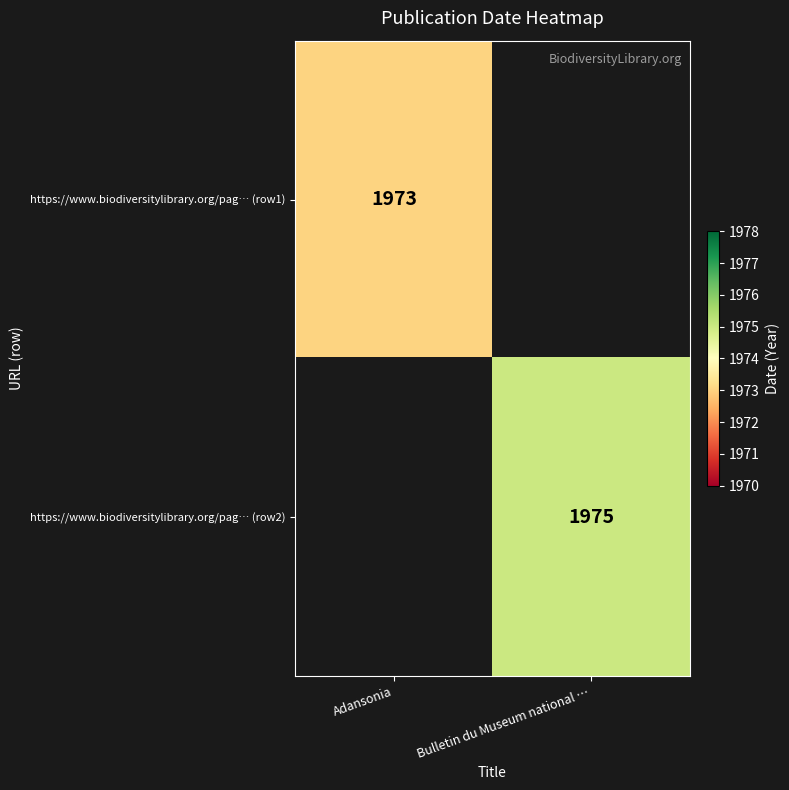

At which category is the sum across all series the highest?

Bulletin du Museum national …